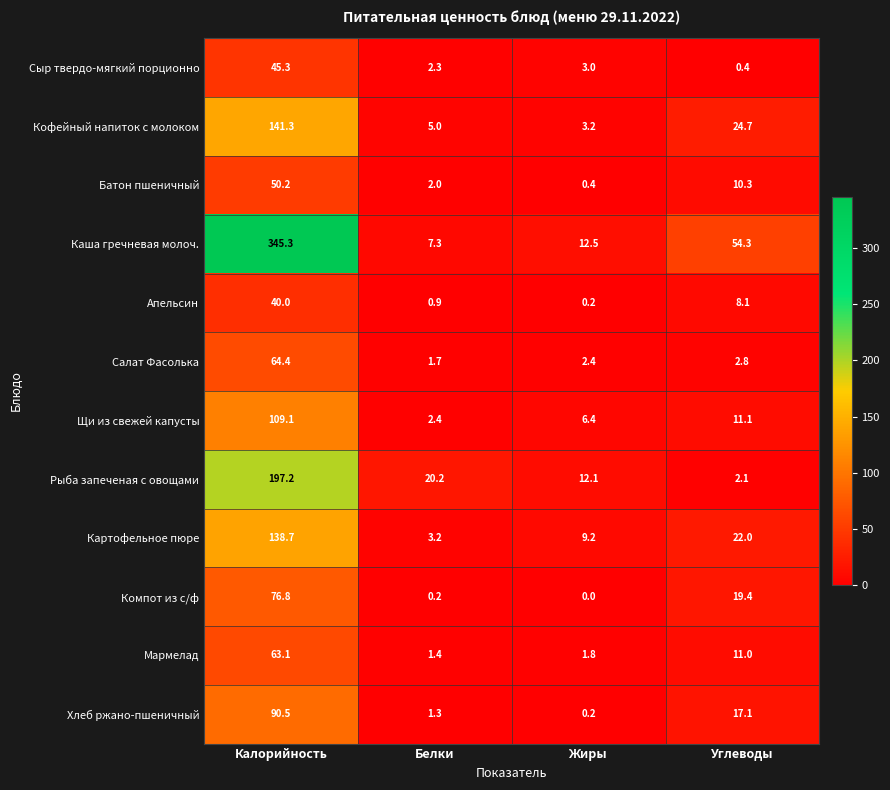

List the labels in order of Рыба запеченая с овощами value, largest first.

Калорийность, Белки, Жиры, Углеводы